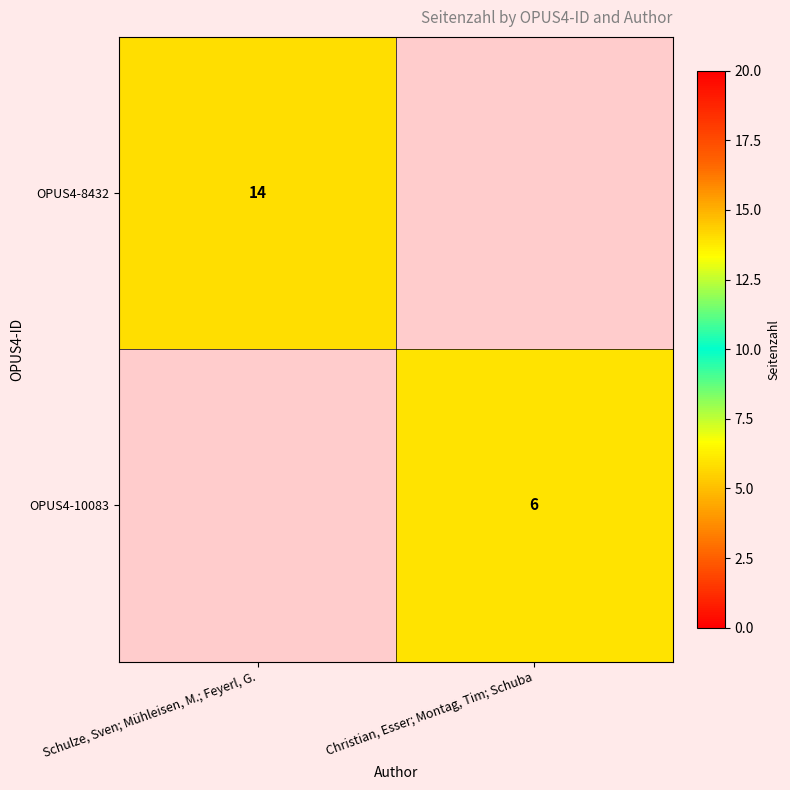

Is the value of OPUS4-8432 at Schulze, Sven; Mühleisen, M.; Feyerl, G. greater than the value of OPUS4-10083 at Christian, Esser; Montag, Tim; Schuba?

Yes